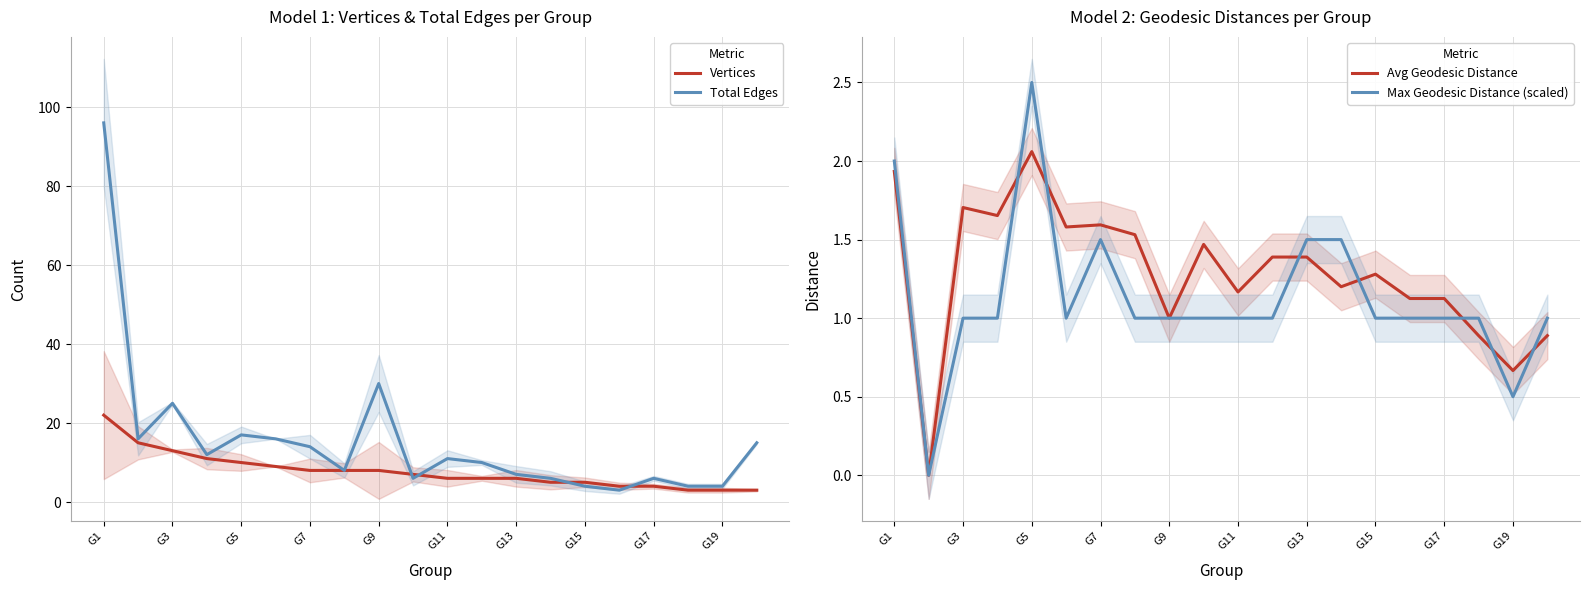

True or false: Max Geodesic Distance (scaled) has a value of 2.3 at G7.

False